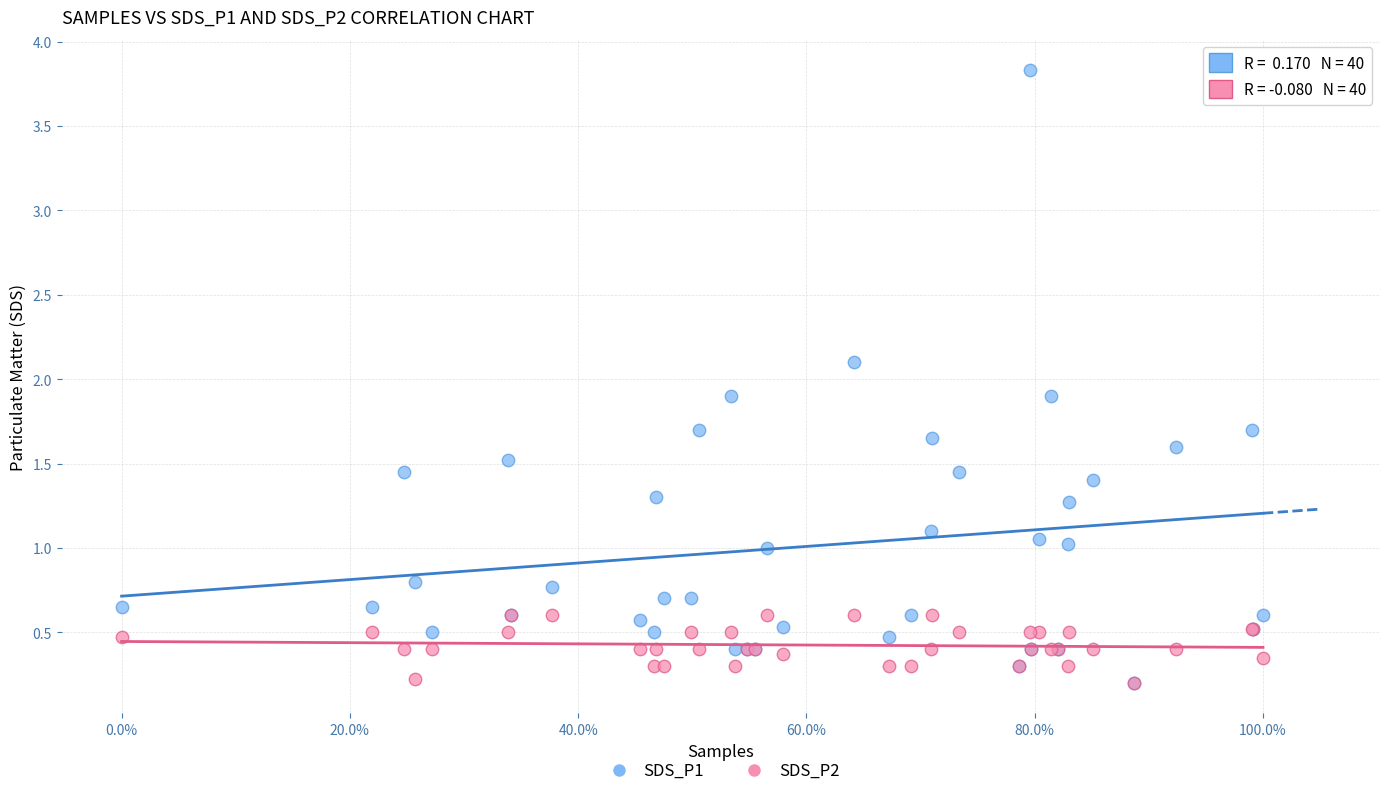

Which series reaches the maximum Y coordinate?

SDS_P1